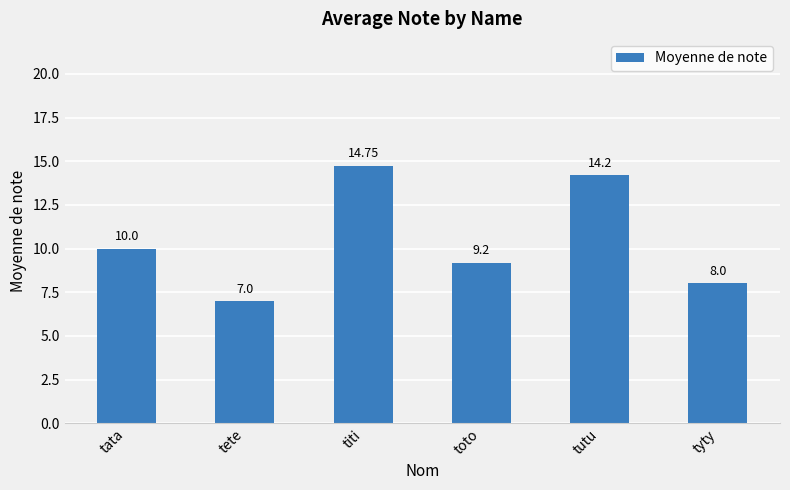

Between tata and tutu, which is larger?

tutu